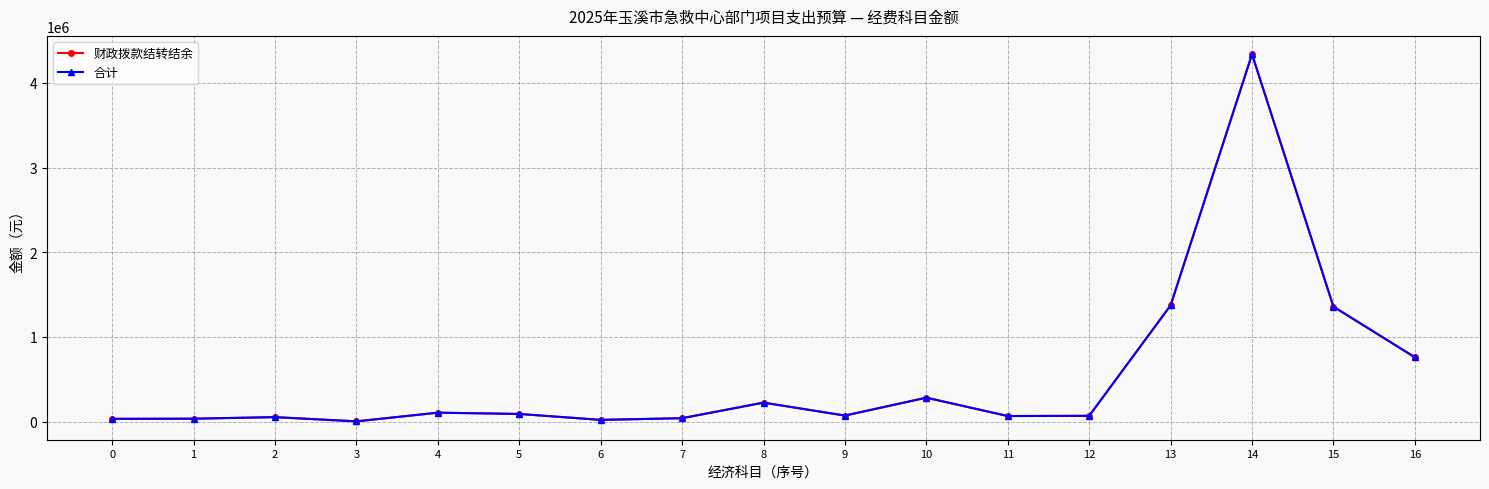

Does the chart have visible grid lines?

Yes